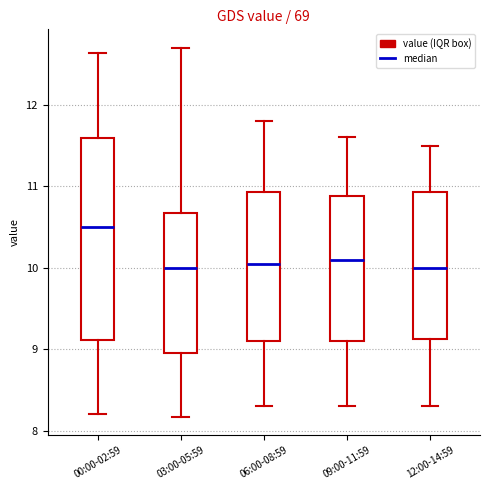

Which box's median line is the highest?

00:00-02:59